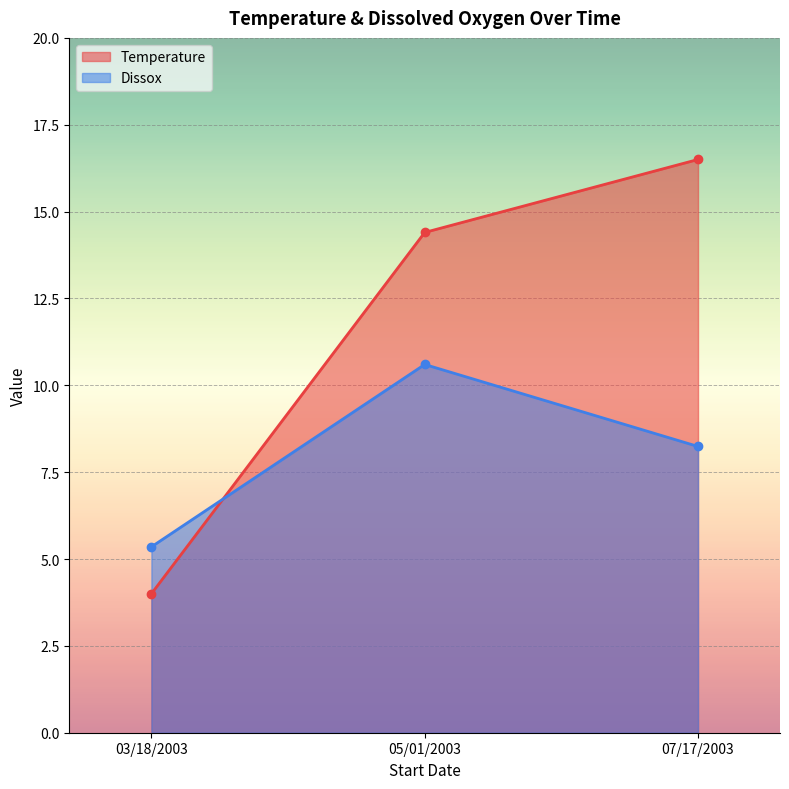

What is the smallest value displayed?

4.0